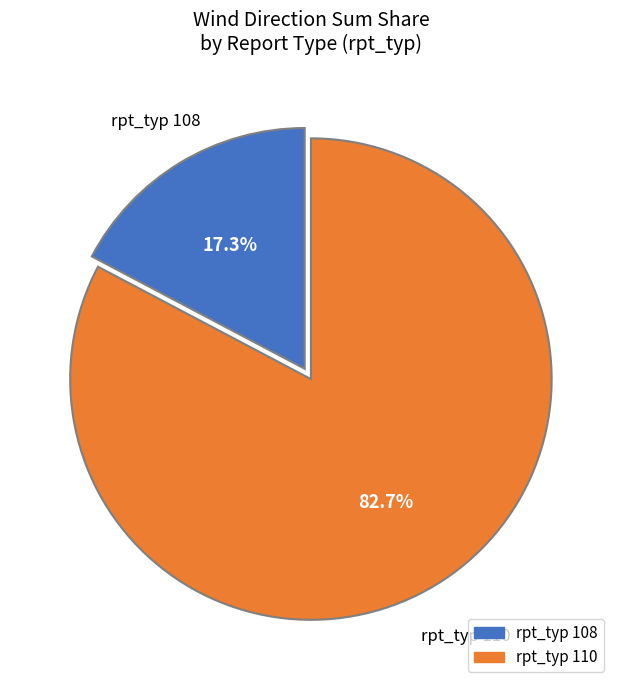

Count the number of slices in the pie.

2